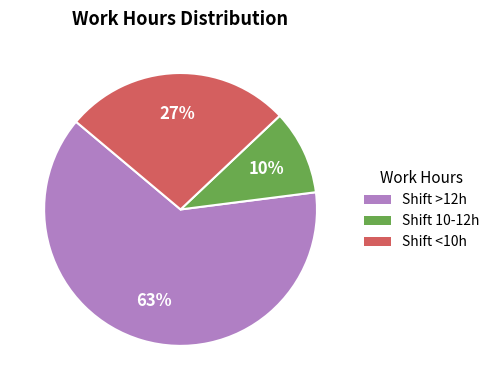

To the nearest percent, what is the difference between the largest and smallest slice percentages?

53%